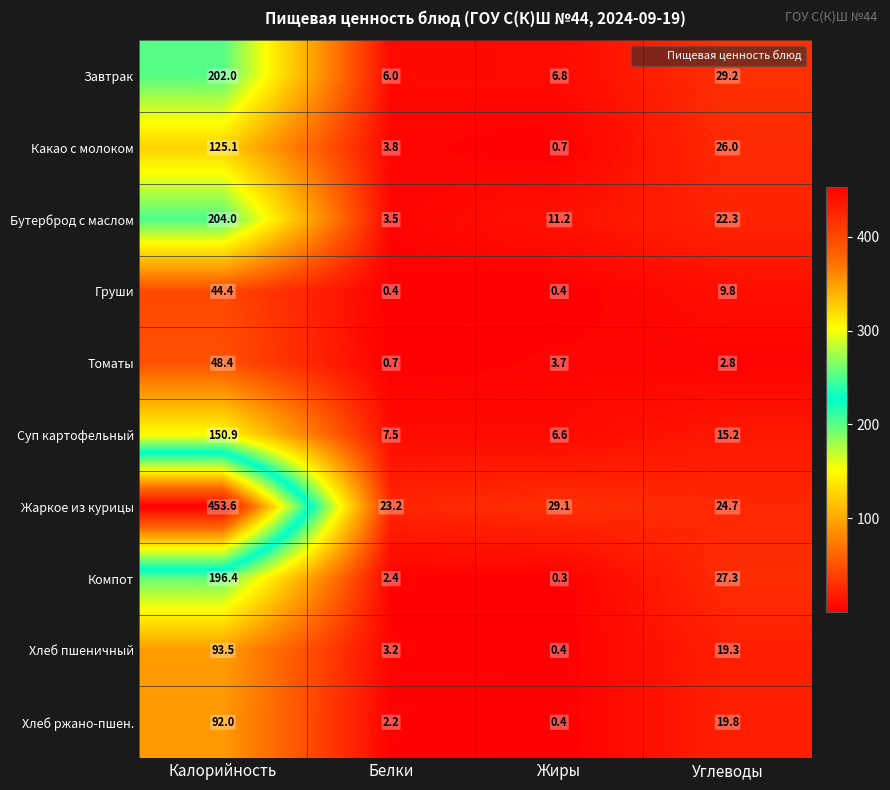

Is the value of Суп картофельный at Жиры greater than the value of Груши at Белки?

Yes